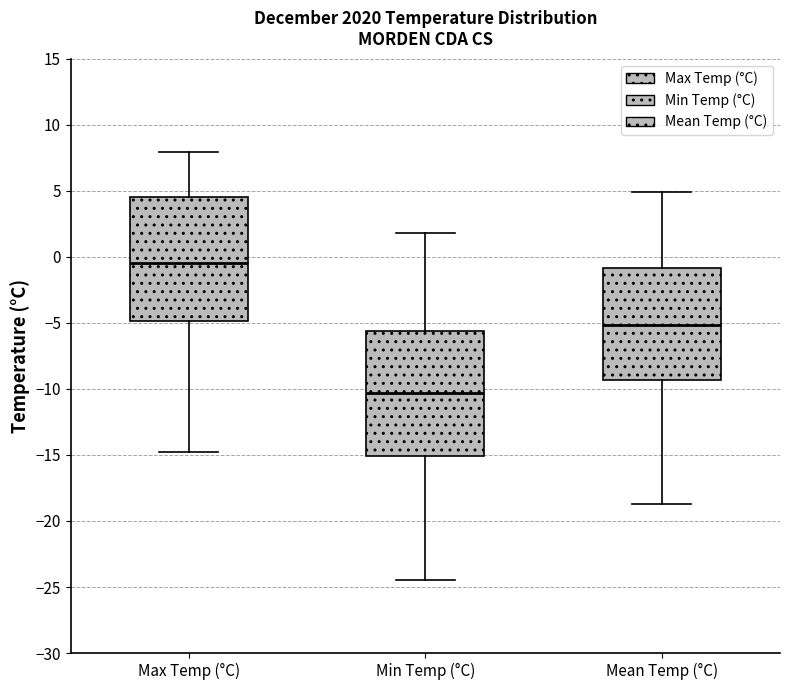

Reading left to right, transcribe this box plot: for each box, give where its median line is, the range the box spans, and where its two whiskers end, as read against the y-axis. The values are not printed on the chart, so give them approximately, as read against the axis.

Max Temp (°C): median -0.5, box -5.0 to 4.5, whiskers -15.0 to 8.0
Min Temp (°C): median -10.5, box -15.0 to -5.5, whiskers -24.5 to 2.0
Mean Temp (°C): median -5.0, box -9.5 to -1.0, whiskers -18.5 to 5.0